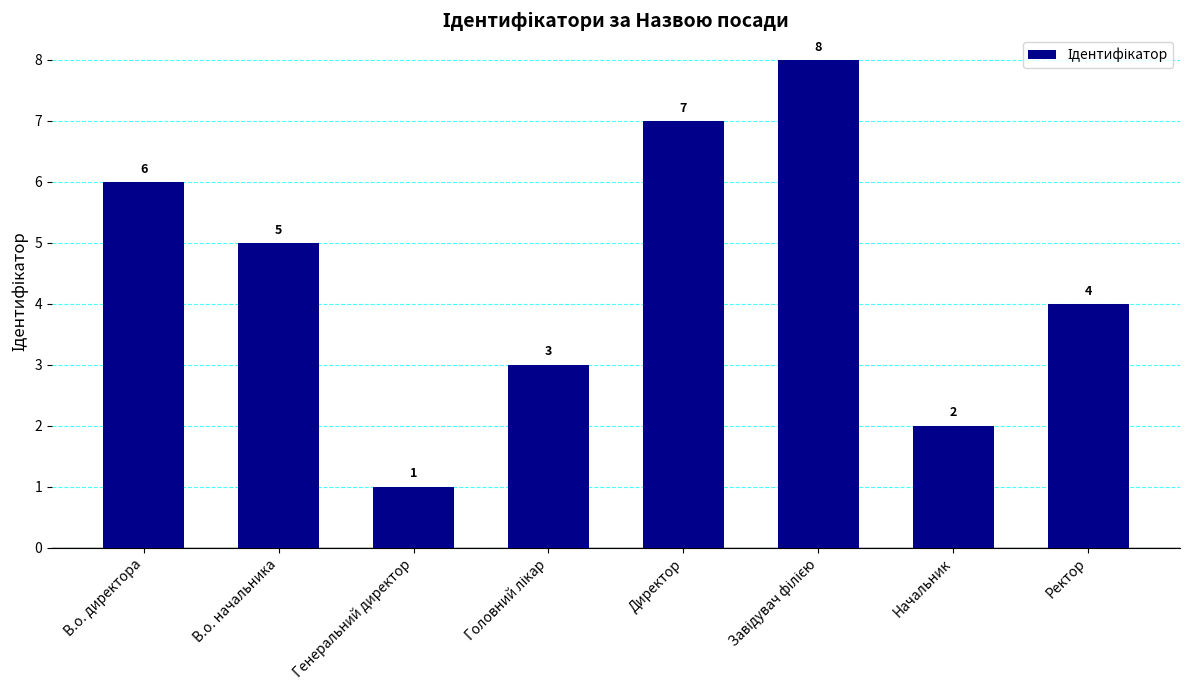

The value at Ректор is 4. True or false?

True